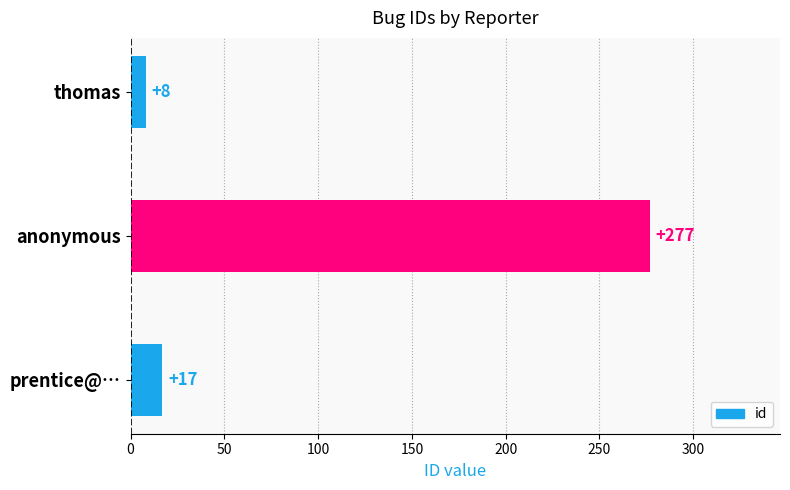

Count the number of data series in this chart.

1